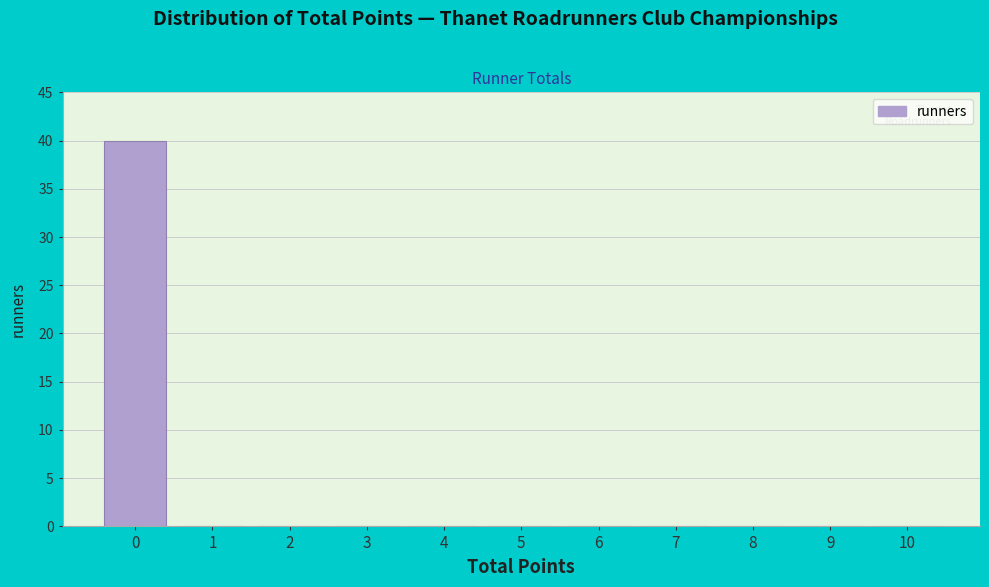

Which range on the x-axis has the tallest bar?

-0.5 to 0.5